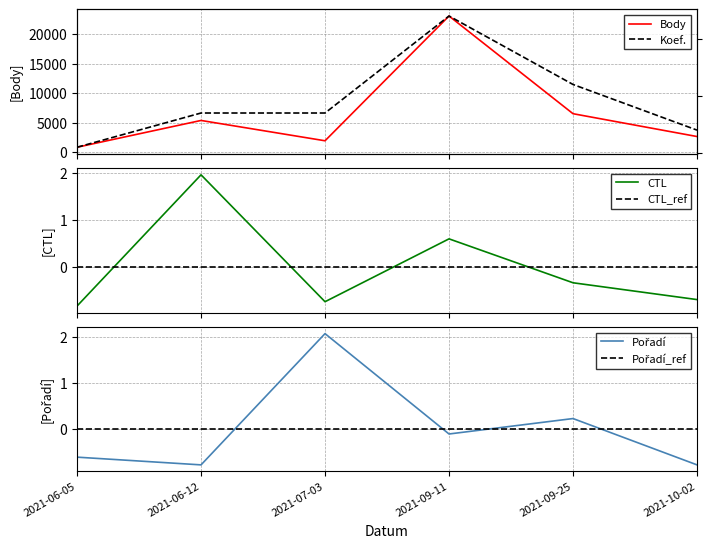

What is the minimum value for Body?

841.0